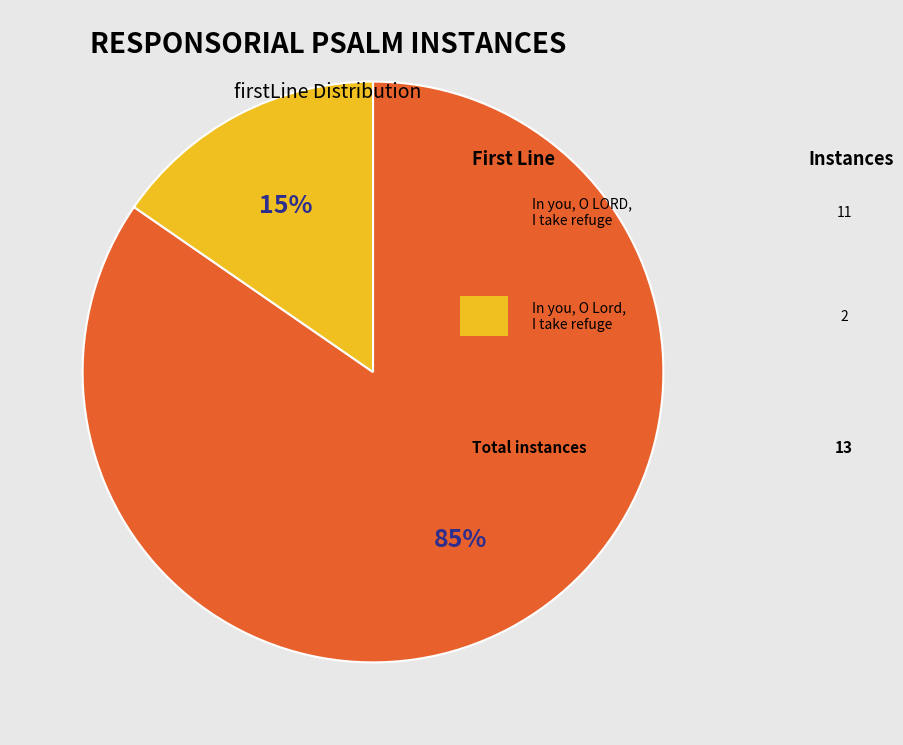

To the nearest percent, what is the average slice percentage?

50%